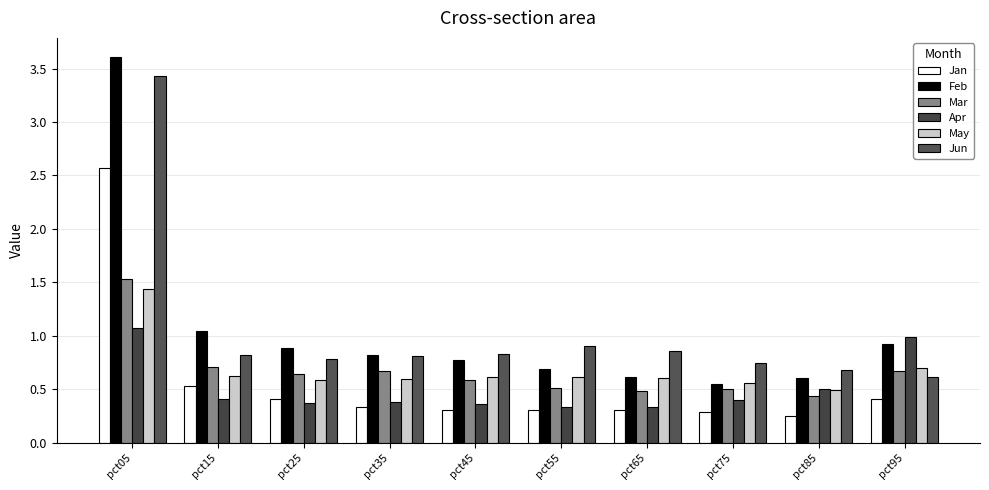

Which series has the largest total across all categories?

Feb